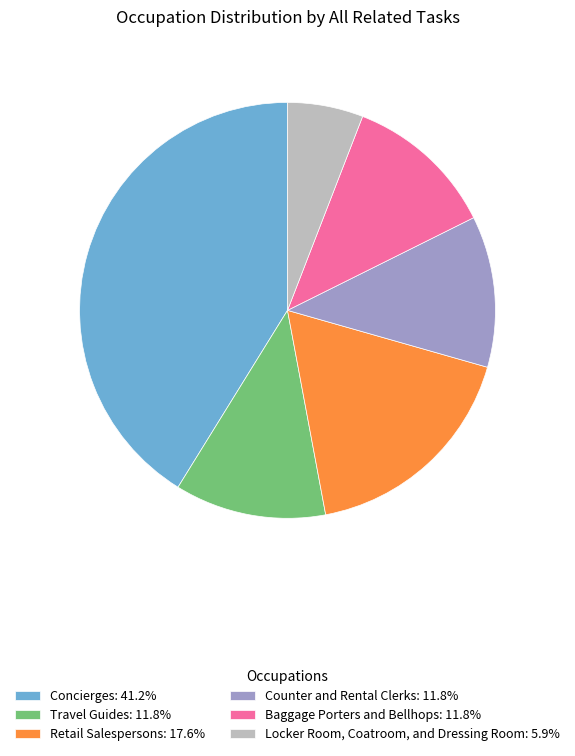

Which category has the smallest portion of the pie?

Locker Room, Coatroom, and Dressing Room